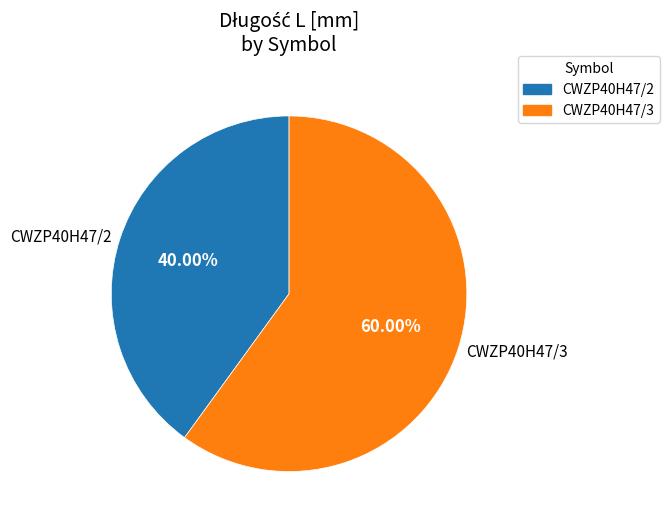

How many slices are in this pie chart?

2